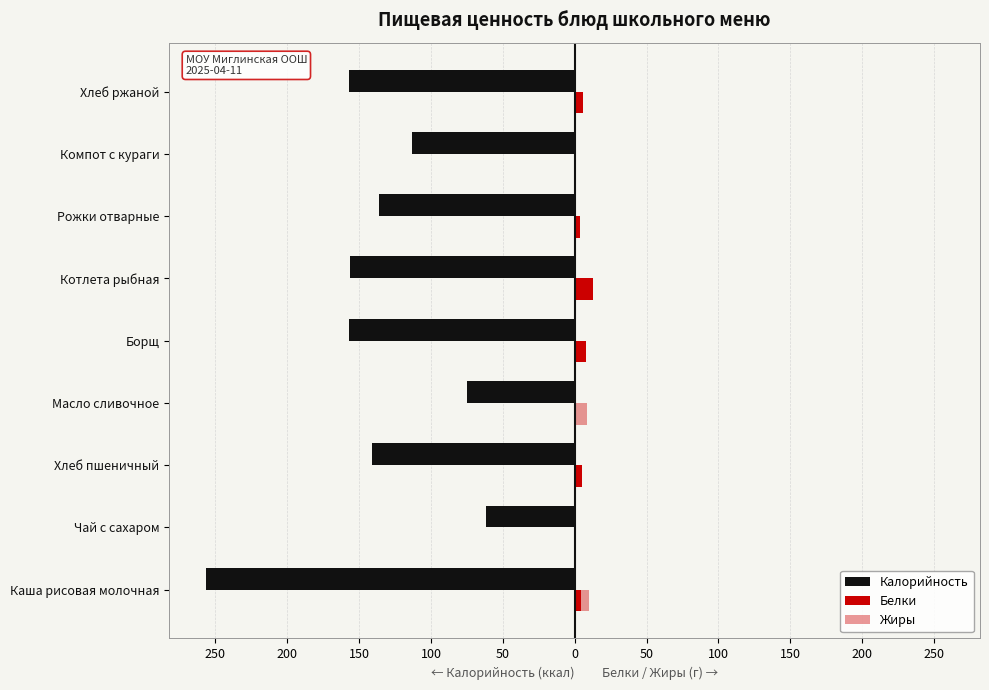

How many categories are shown in the chart?

9